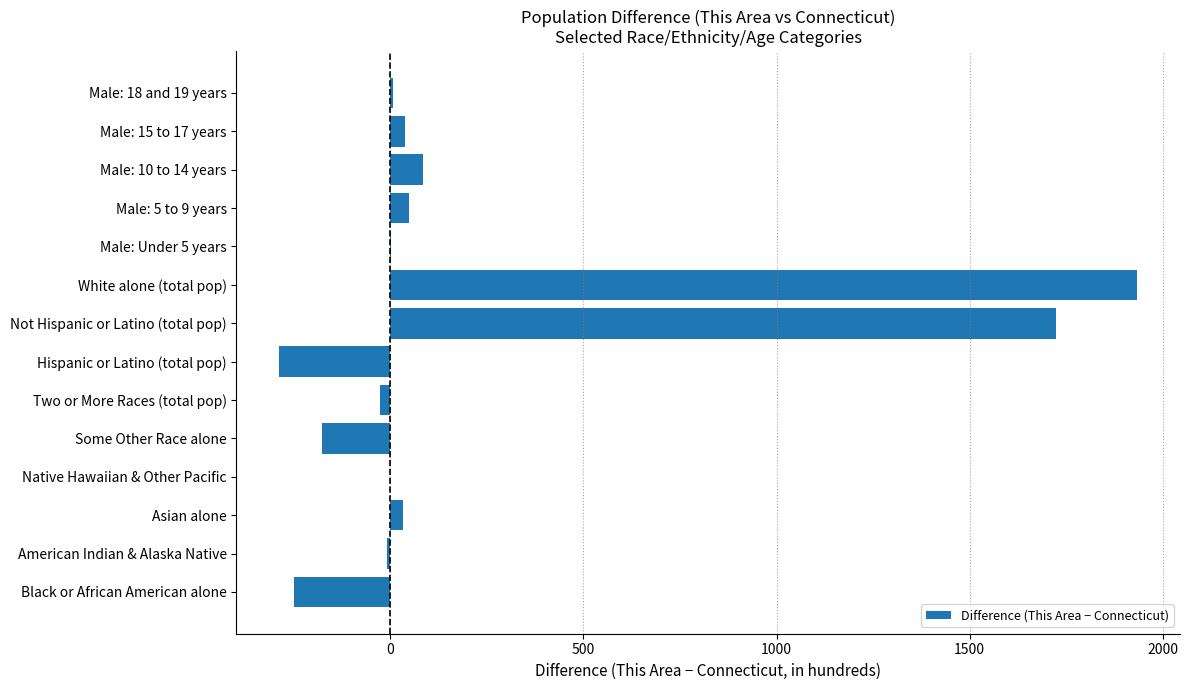

What is the greatest value displayed?

1934